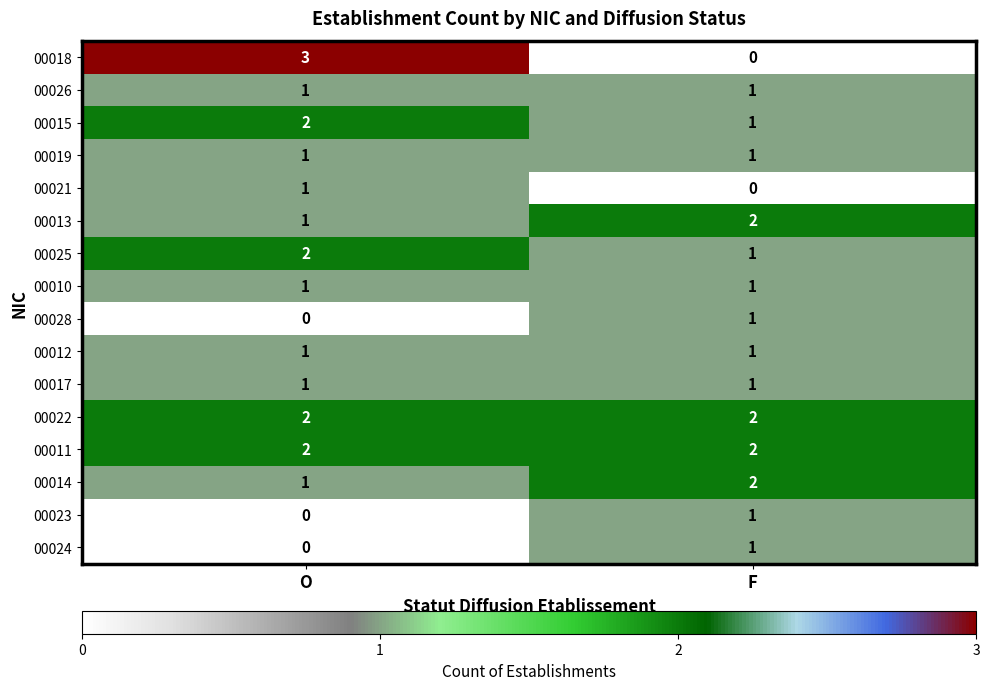

Count the number of data series in this chart.

16